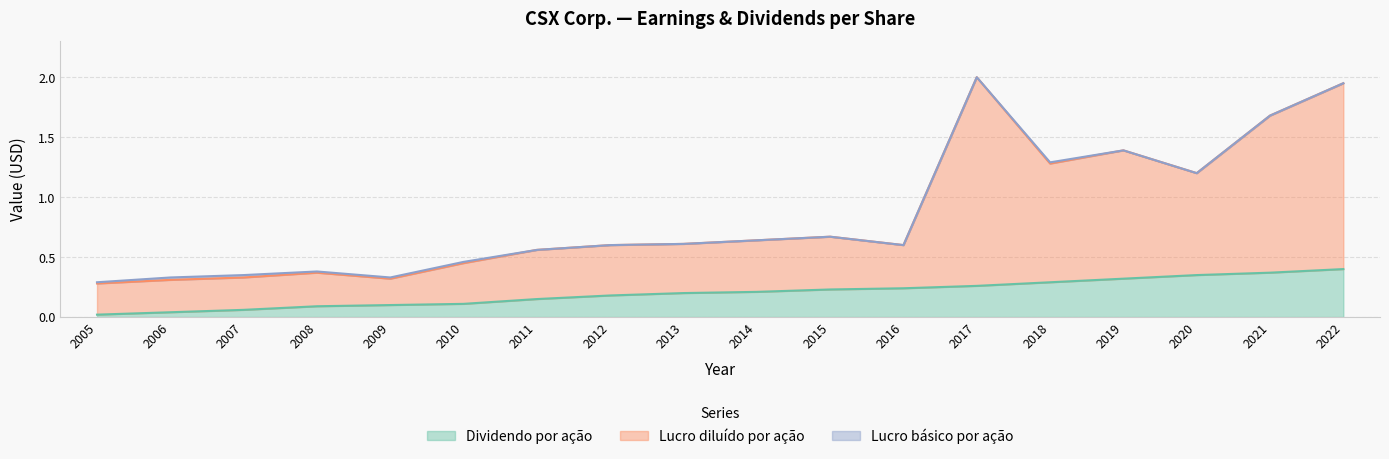

Count the number of categories in the chart.

18